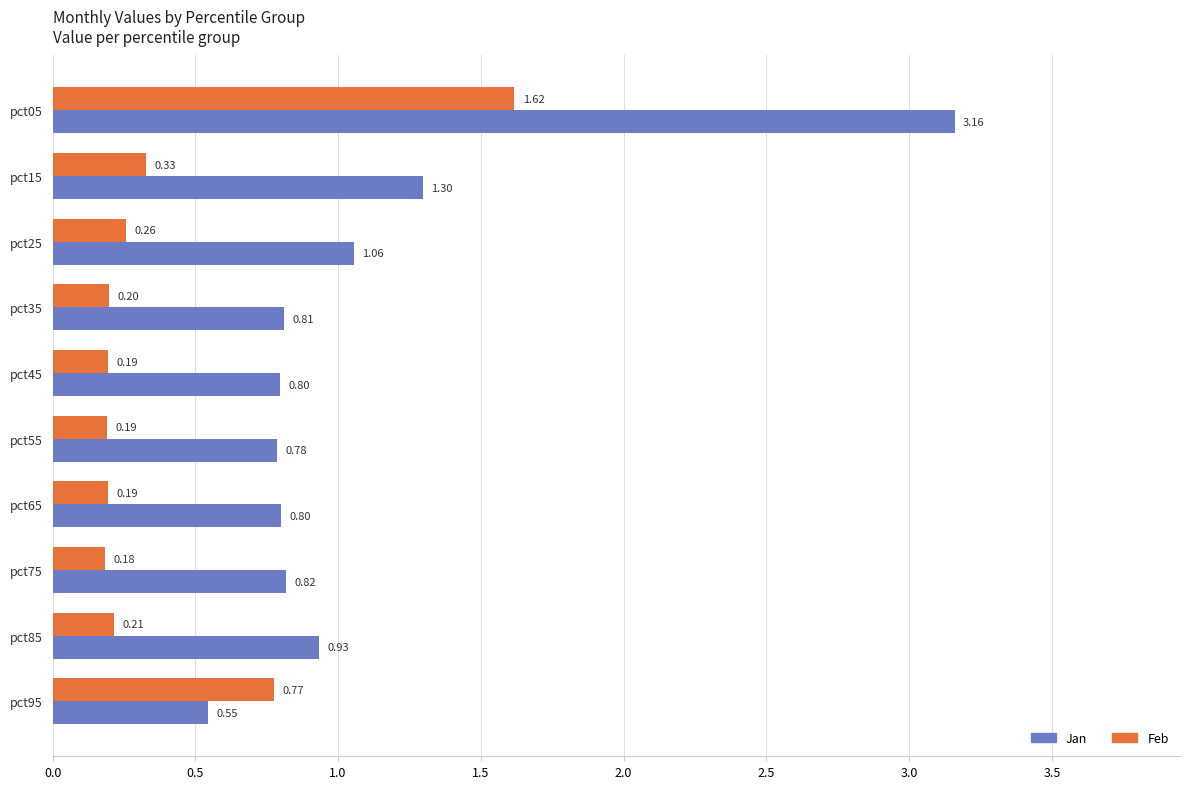

At pct05, list the series in order from largest to smallest.

Jan, Feb